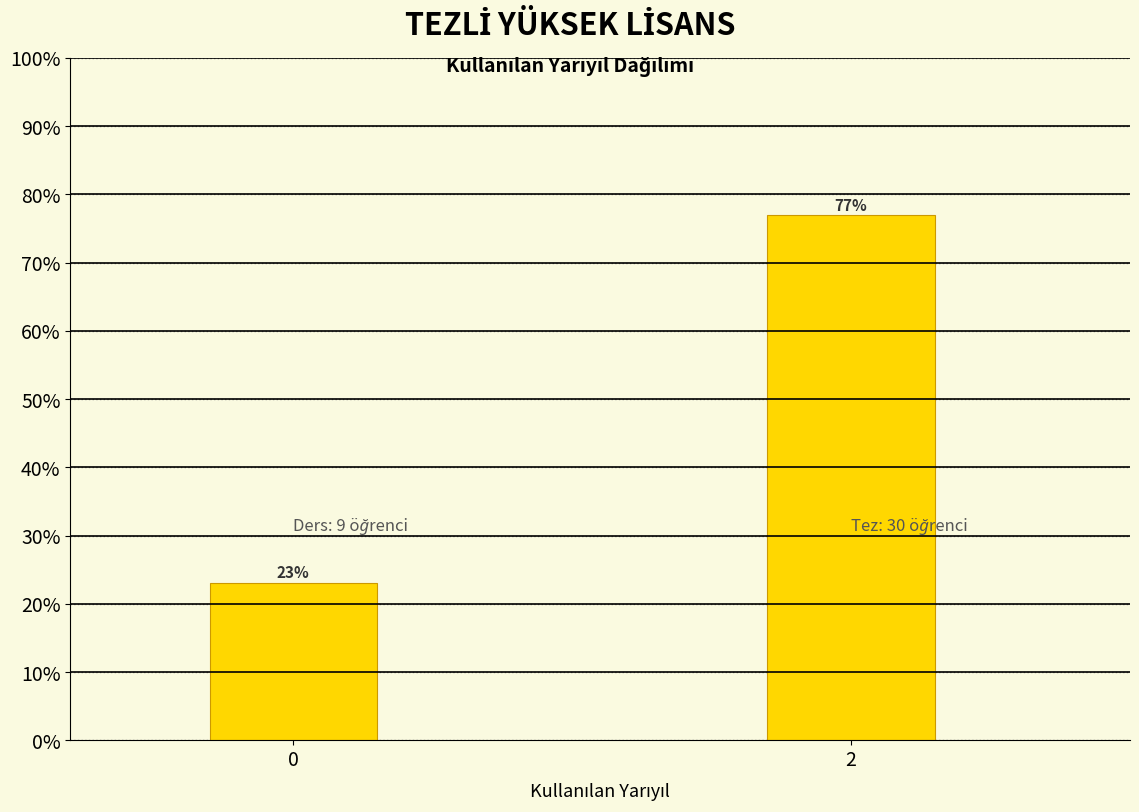

What value does the data have at 2?

76.9